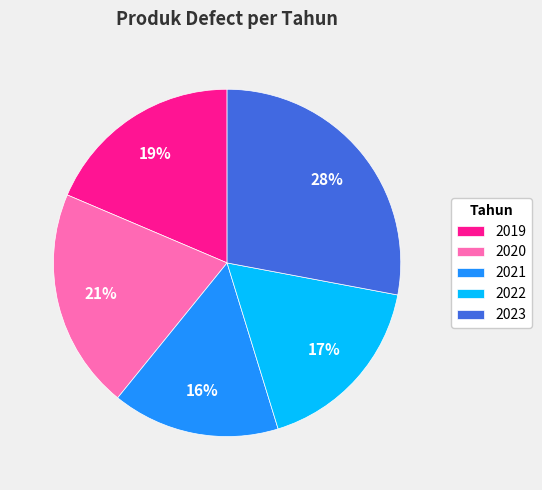

What is the largest slice in the pie chart?

2023